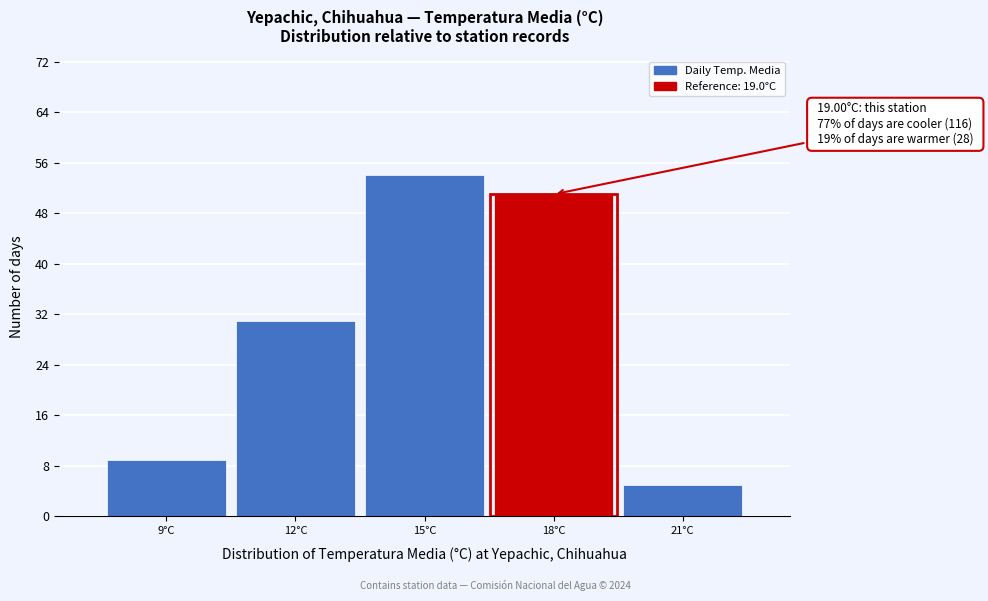

Reading left to right, list all the values displayed in this chart.

9°C=9	12°C=31	15°C=54	18°C=51	21°C=5